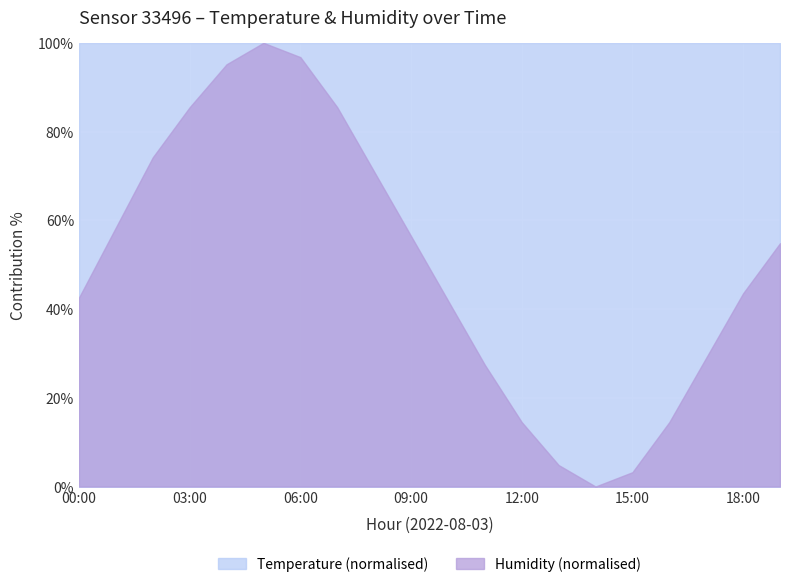

True or false: humidity has a value of 39.0 at 01:00.

False